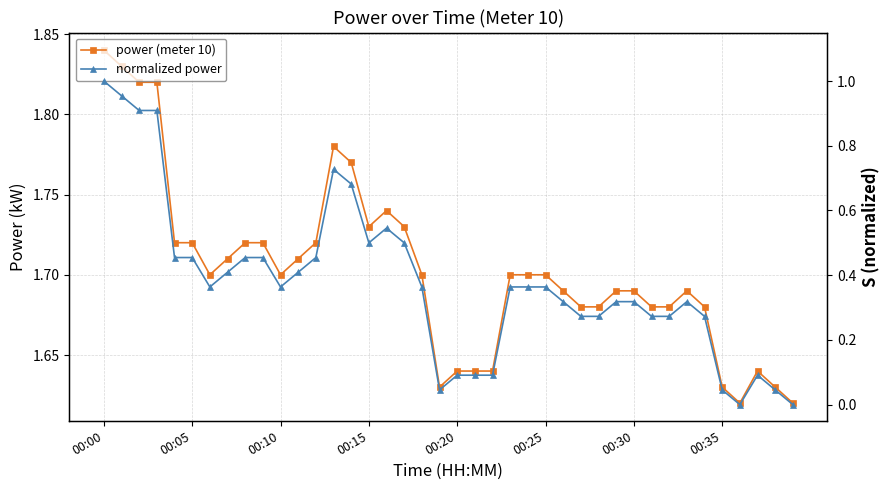

Which category has the lowest value in the normalized power series?

36